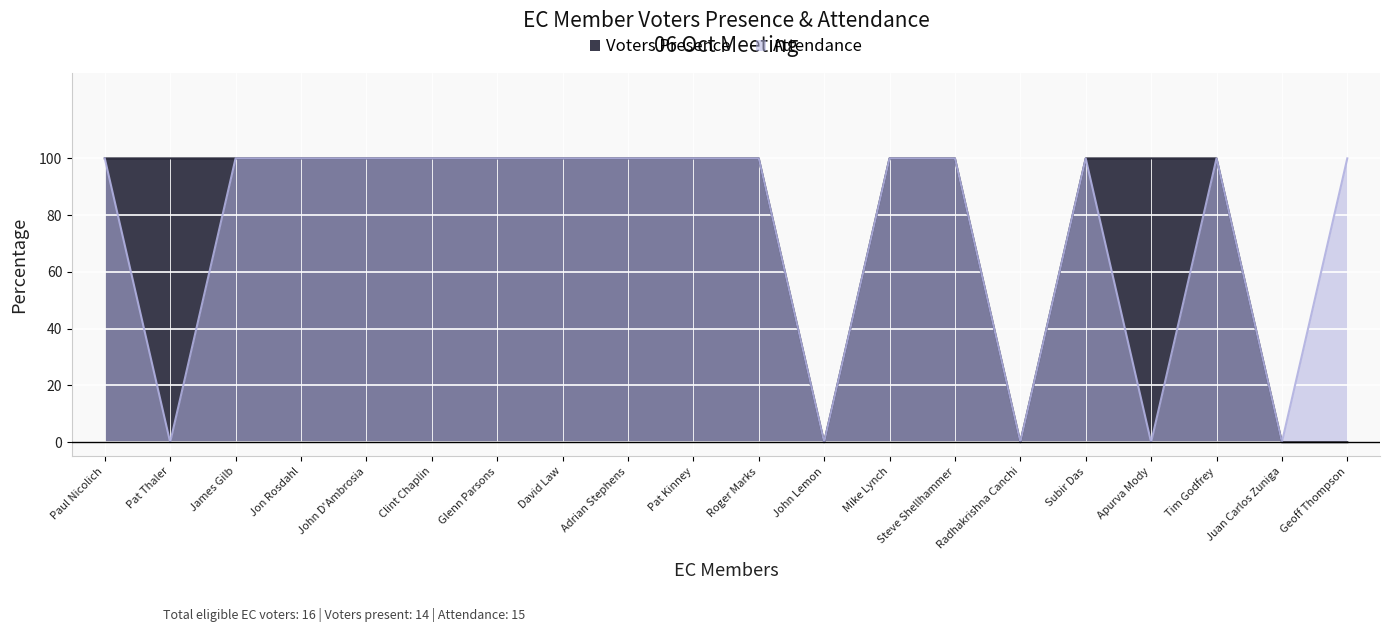

What is the maximum value for Attendance?

100